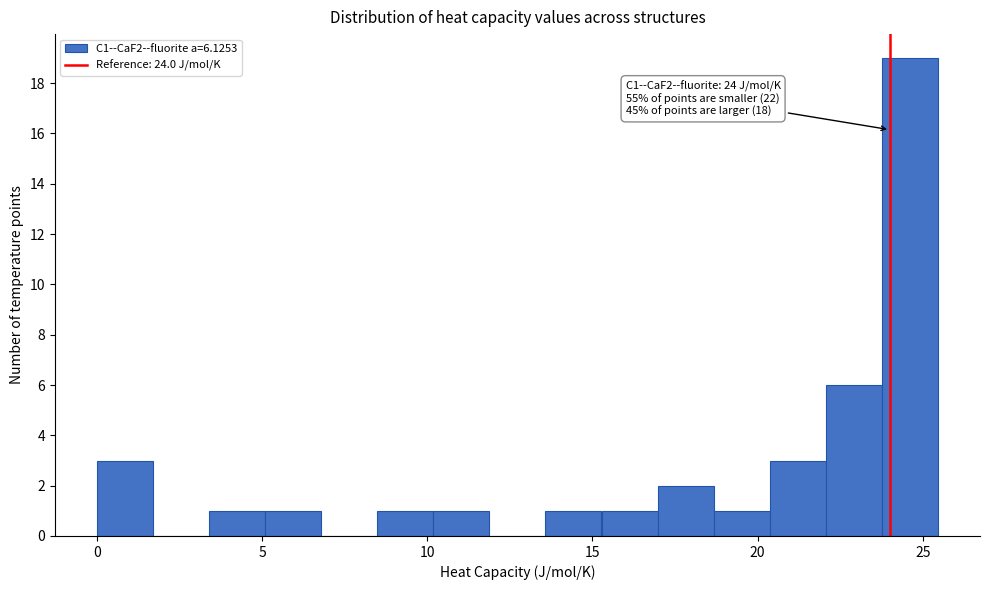

Around what value on the x-axis is the tallest bar? Give the approximate position of its centre, as read against the axis.

24.5